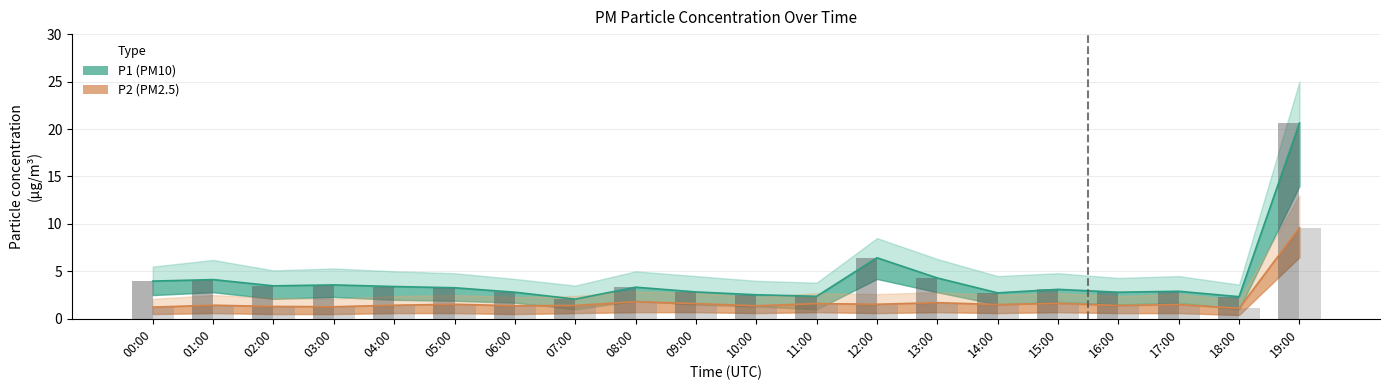

What is the difference between the highest and lowest values at 05:00?

1.7